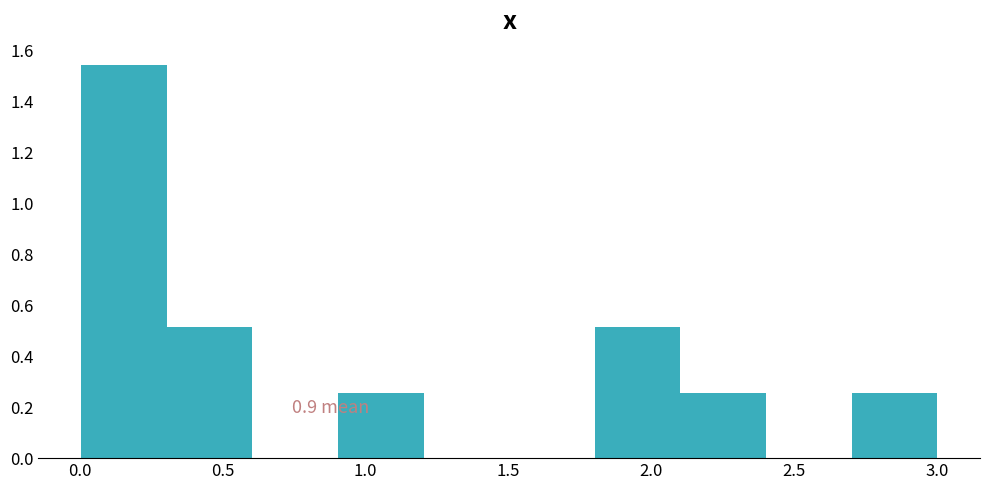

Over which range of the x-axis is the bar tallest?

0.0 to 0.3